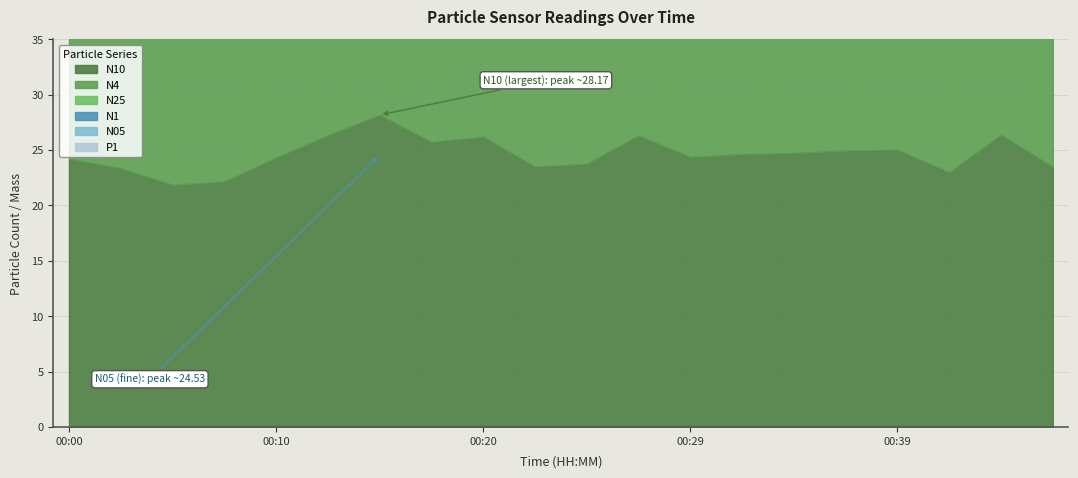

Count the number of categories in the chart.

20